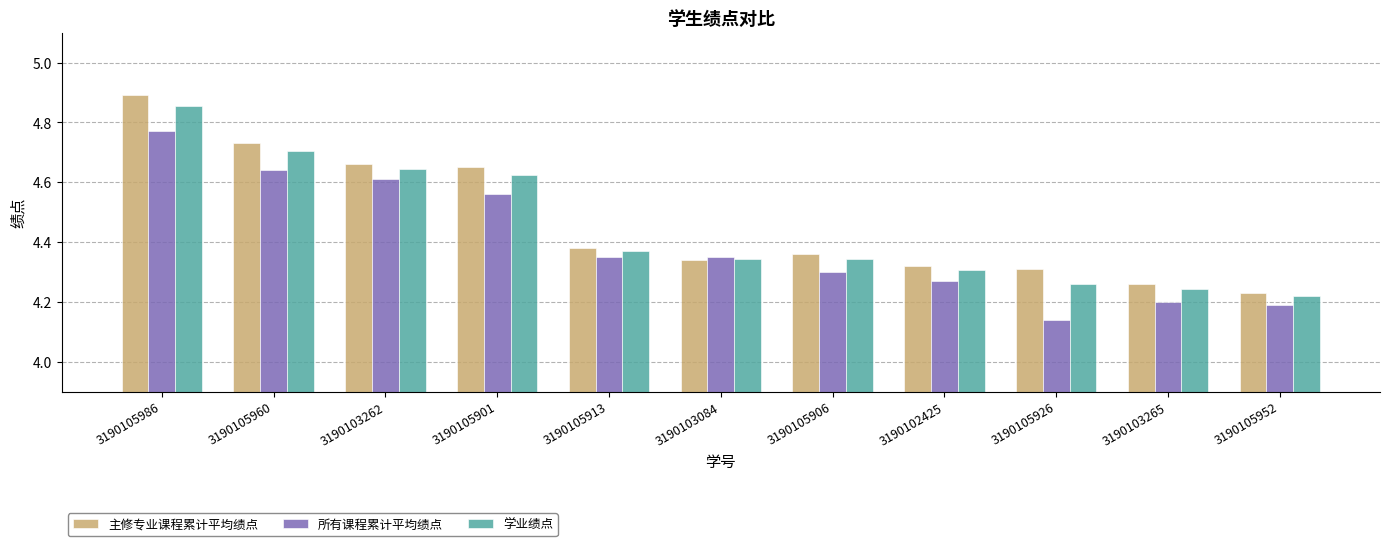

Which series has the largest range (max minus min)?

主修专业课程累计平均绩点